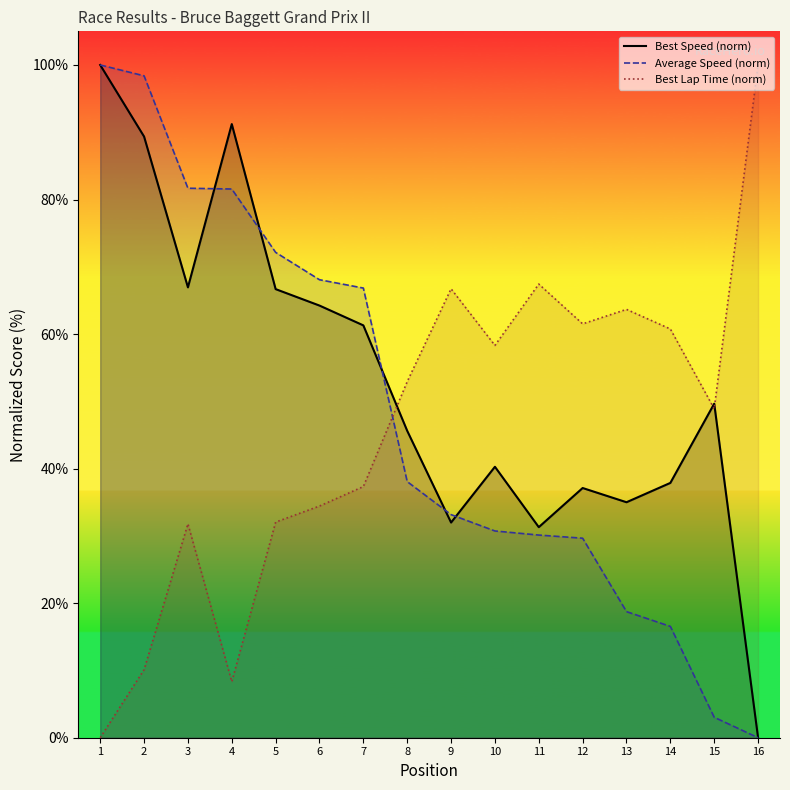

How many positive values does the Average Speed (norm) series have?

15